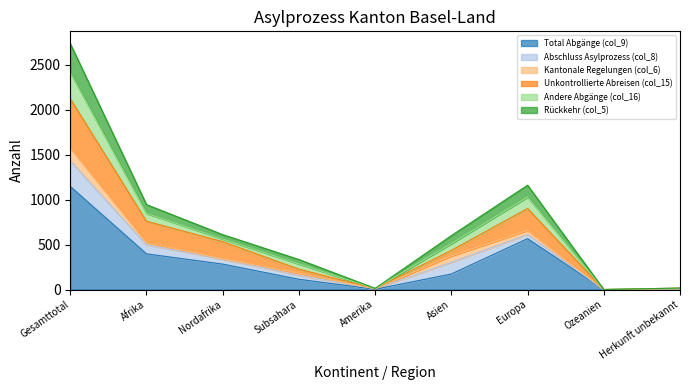

True or false: Total Abgänge (col_9) has a value of 566 at Europa.

True